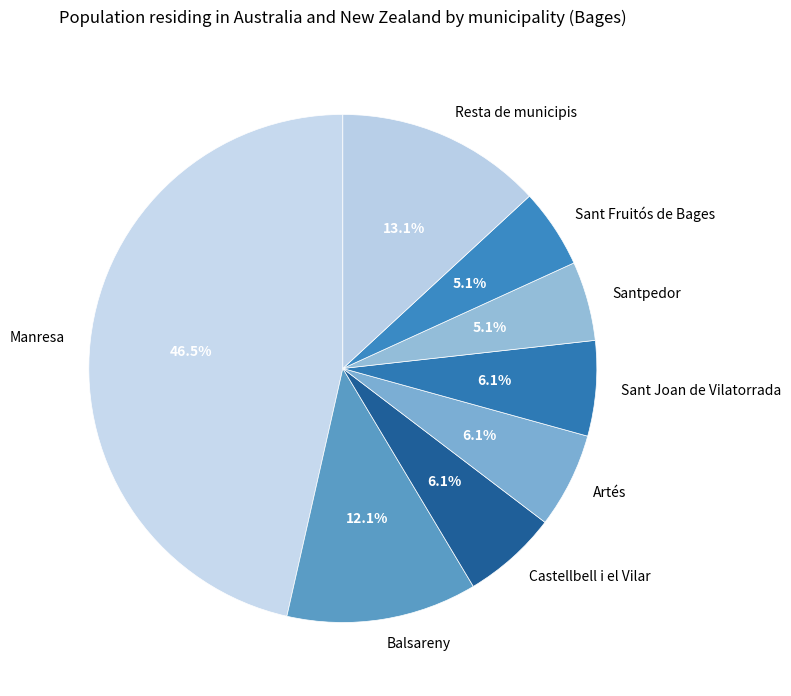

What is the largest slice in the pie chart?

Manresa